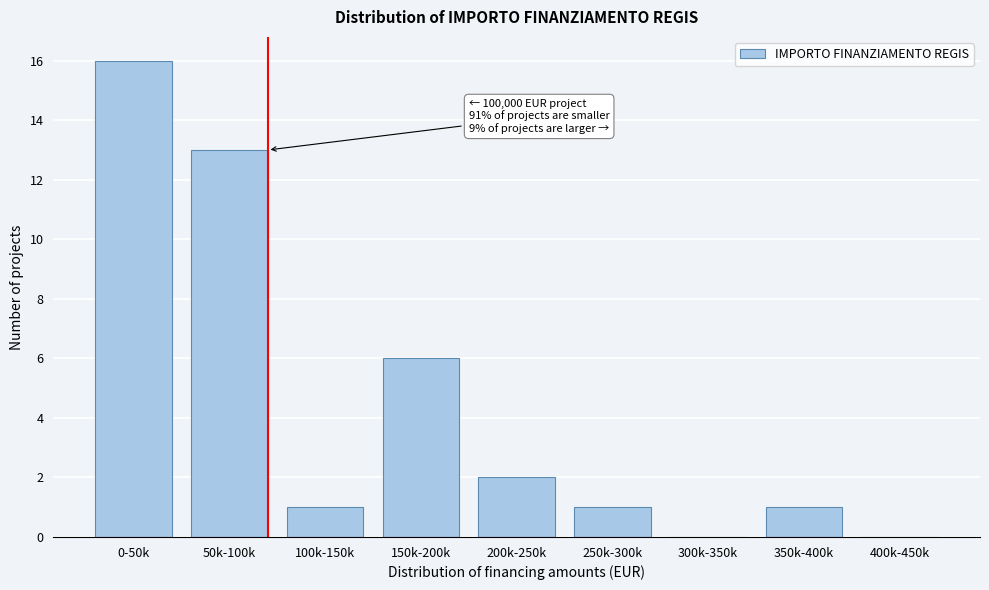

Reading left to right, what are all the values shown in this chart?

0-50k=16	50k-100k=13	100k-150k=1	150k-200k=6	200k-250k=2	250k-300k=1	300k-350k=0	350k-400k=1	400k-450k=0